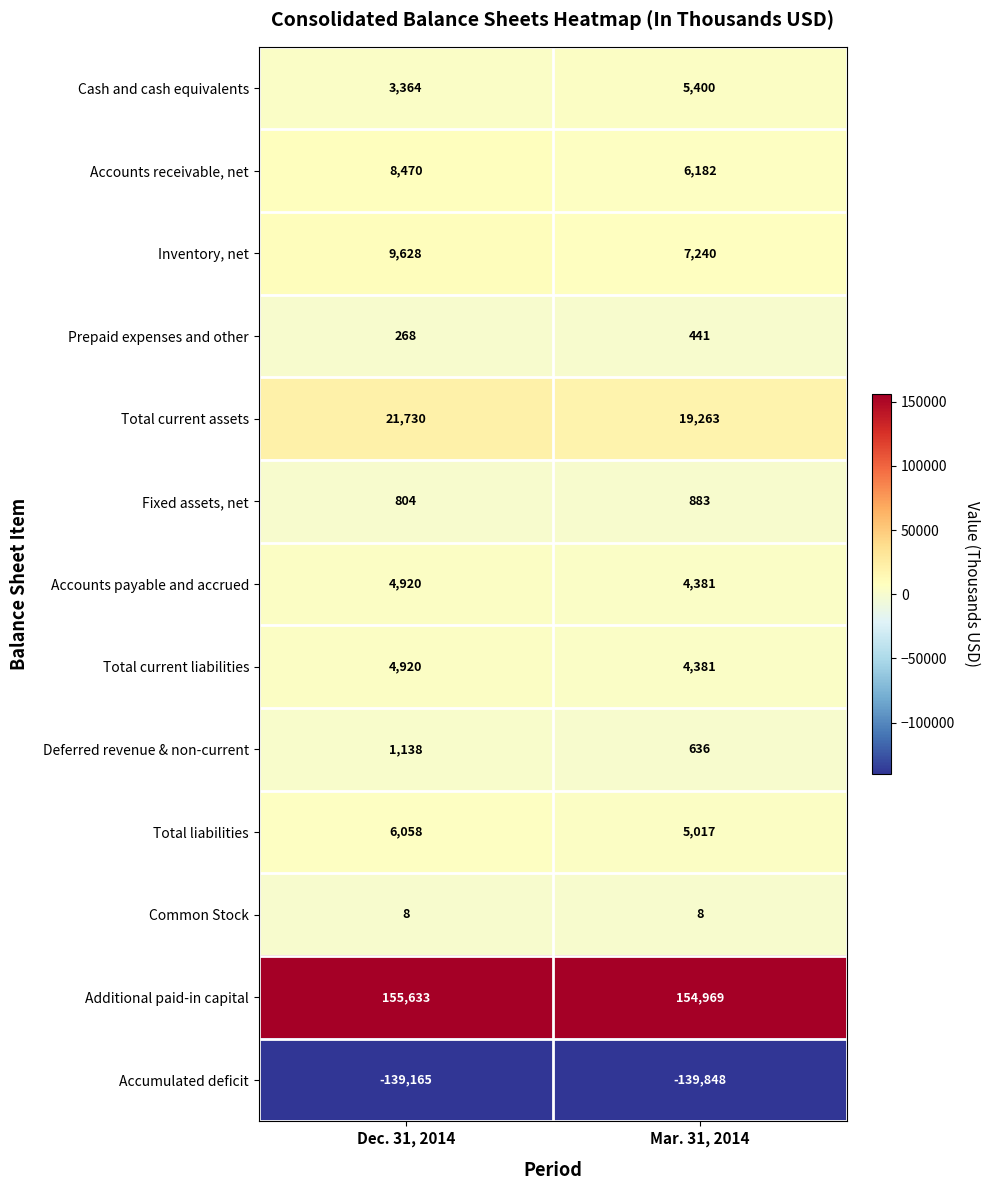

Reading right to left, extract all data points from this chart.

Cash and cash equivalents: Mar. 31, 2014=5400	Dec. 31, 2014=3364
Accounts receivable, net: Mar. 31, 2014=6182	Dec. 31, 2014=8470
Inventory, net: Mar. 31, 2014=7240	Dec. 31, 2014=9628
Prepaid expenses and other: Mar. 31, 2014=441	Dec. 31, 2014=268
Total current assets: Mar. 31, 2014=19263	Dec. 31, 2014=21730
Fixed assets, net: Mar. 31, 2014=883	Dec. 31, 2014=804
Accounts payable and accrued: Mar. 31, 2014=4381	Dec. 31, 2014=4920
Total current liabilities: Mar. 31, 2014=4381	Dec. 31, 2014=4920
Deferred revenue & non-current: Mar. 31, 2014=636	Dec. 31, 2014=1138
Total liabilities: Mar. 31, 2014=5017	Dec. 31, 2014=6058
Common Stock: Mar. 31, 2014=8	Dec. 31, 2014=8
Additional paid-in capital: Mar. 31, 2014=154969	Dec. 31, 2014=155633
Accumulated deficit: Mar. 31, 2014=-139848	Dec. 31, 2014=-139165